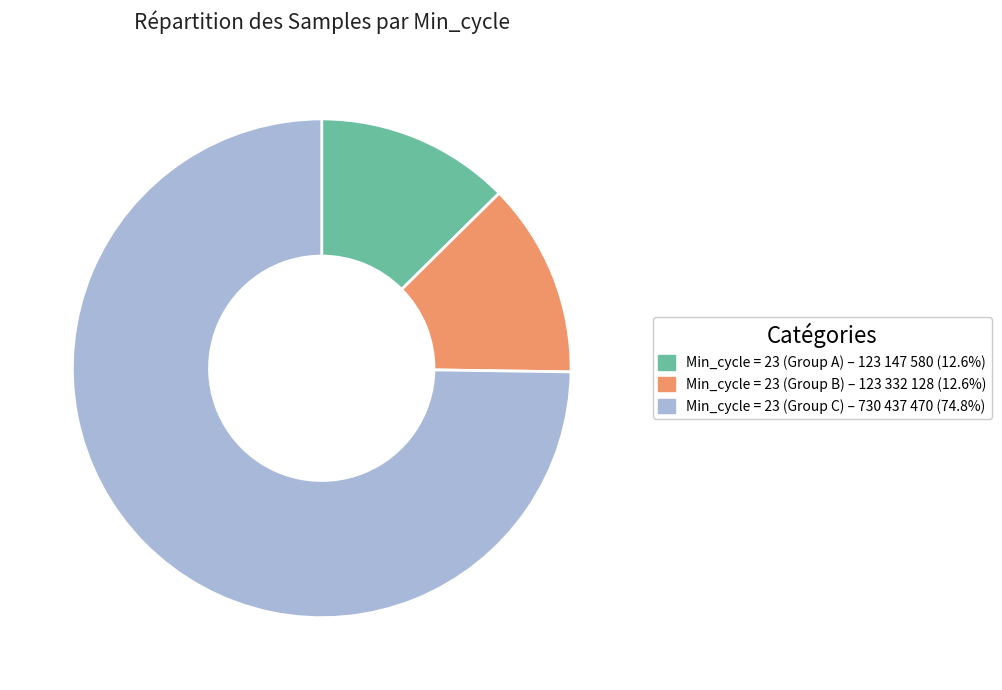

Does any single category account for the majority?

Yes